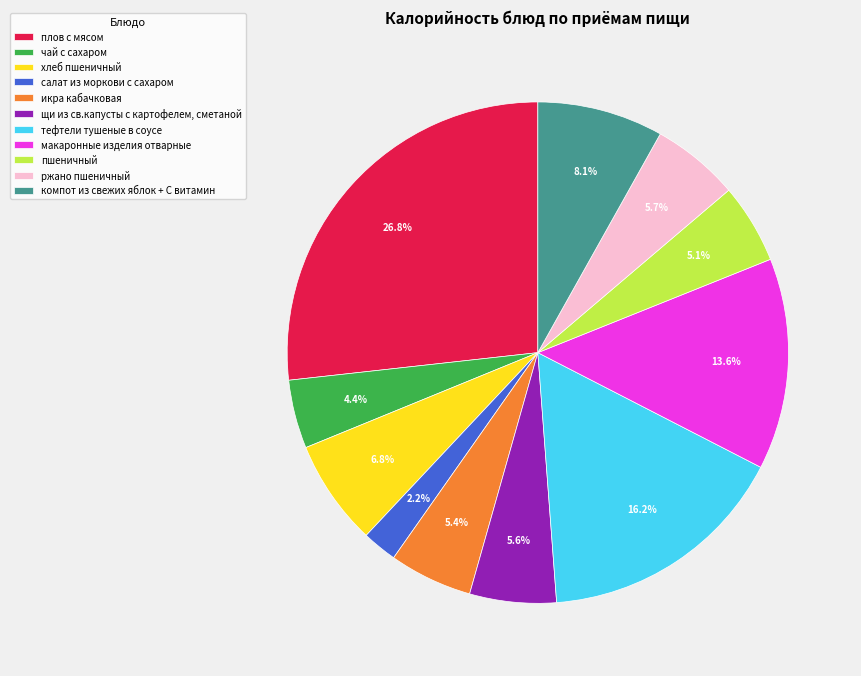

How many segments does this pie chart have?

11